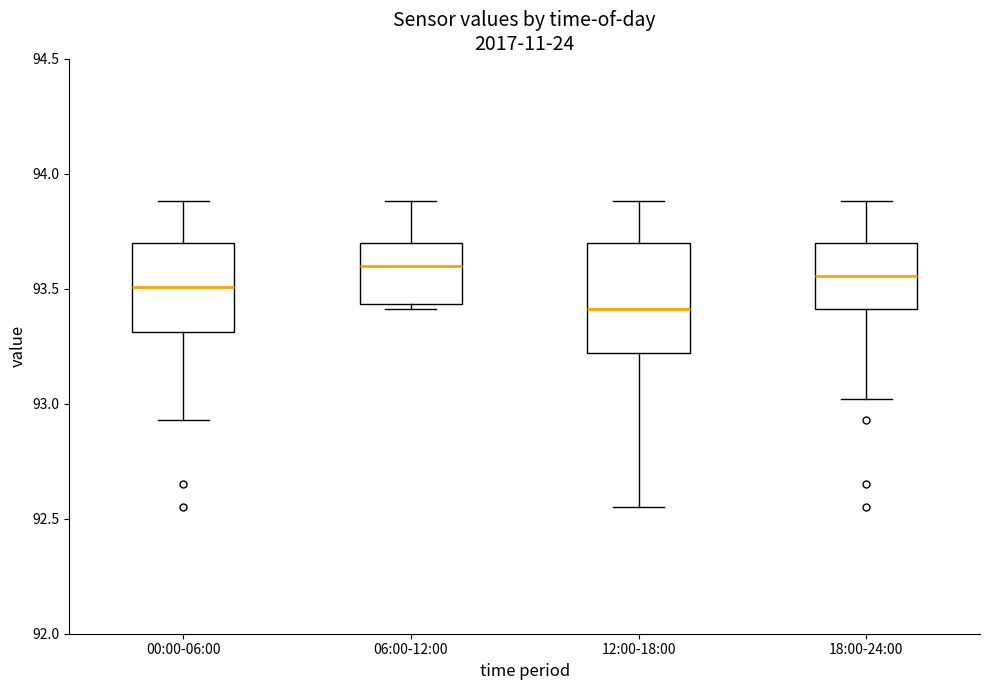

Reading left to right, transcribe this box plot: for each box, give where its median line is, the range the box spans, and where its two whiskers end, as read against the y-axis. The values are not printed on the chart, so give them approximately, as read against the axis.

00:00-06:00: median 93.50, box 93.30 to 93.70, whiskers 92.95 to 93.90
06:00-12:00: median 93.60, box 93.45 to 93.70, whiskers 93.40 to 93.90
12:00-18:00: median 93.40, box 93.20 to 93.70, whiskers 92.55 to 93.90
18:00-24:00: median 93.55, box 93.40 to 93.70, whiskers 93.00 to 93.90